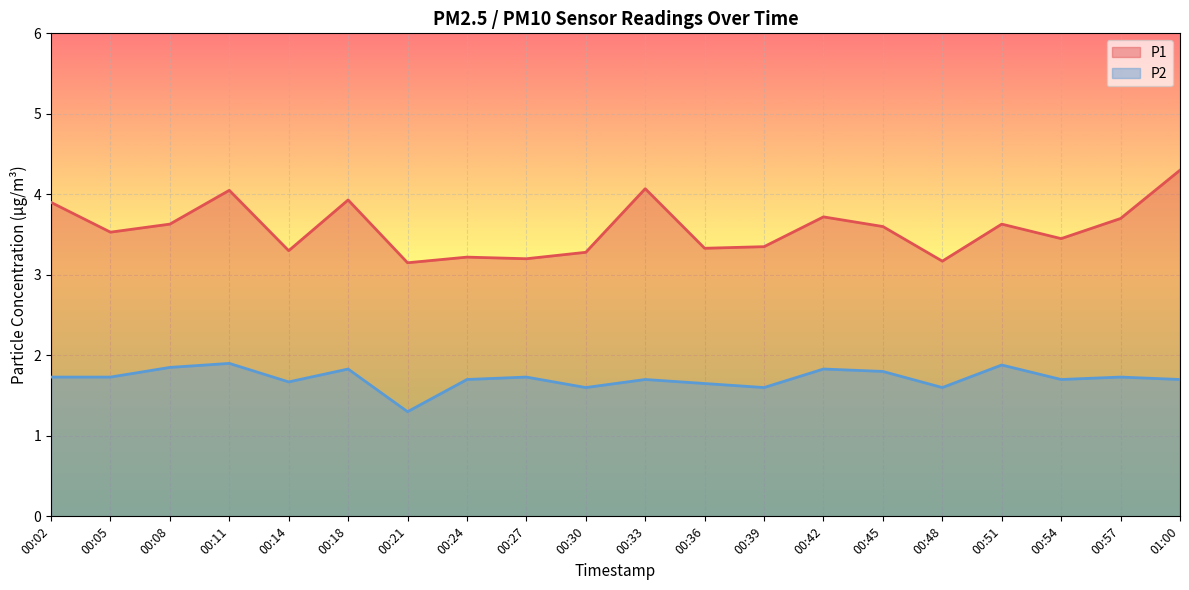

Between 00:33 and 00:45, which series saw the biggest shift?

P1